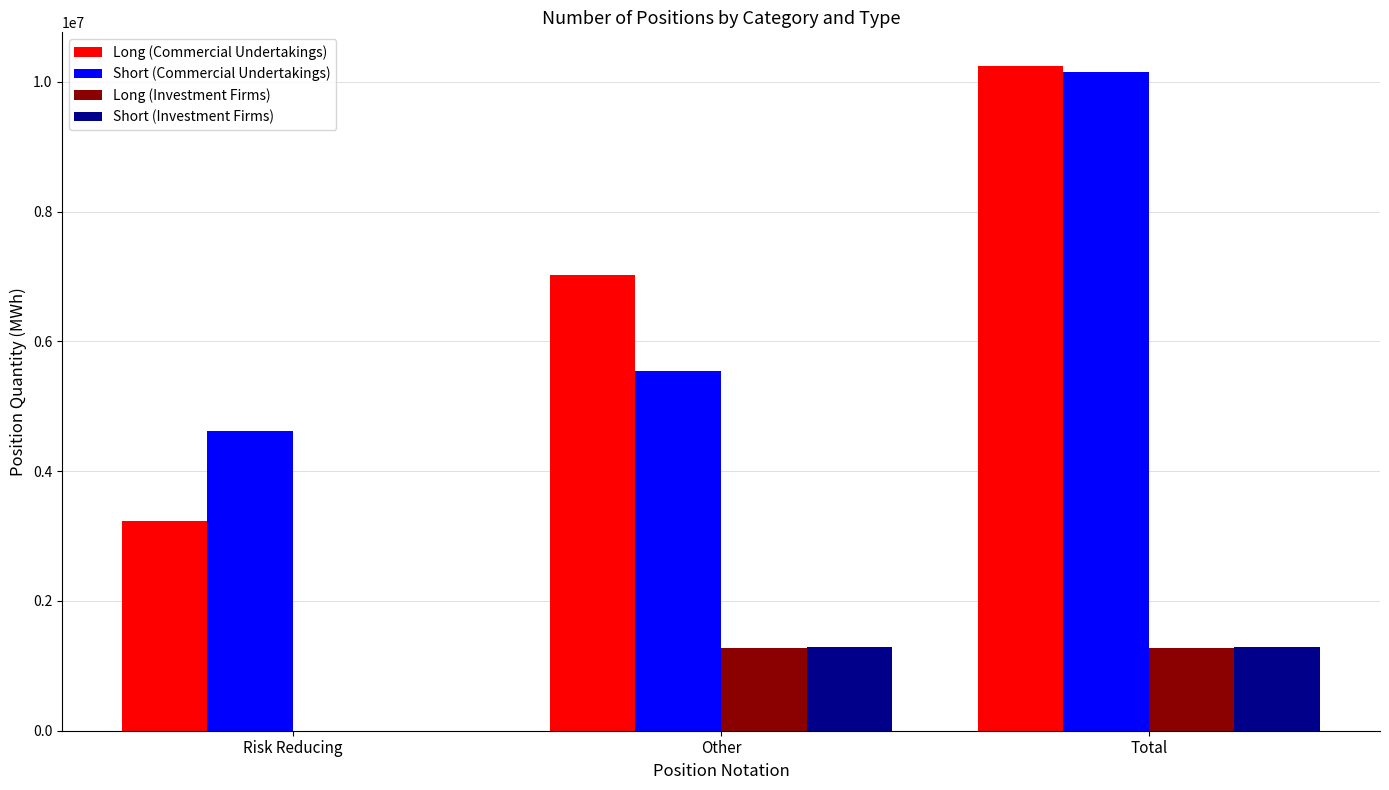

What is the total value across all series at Risk Reducing?

7837848